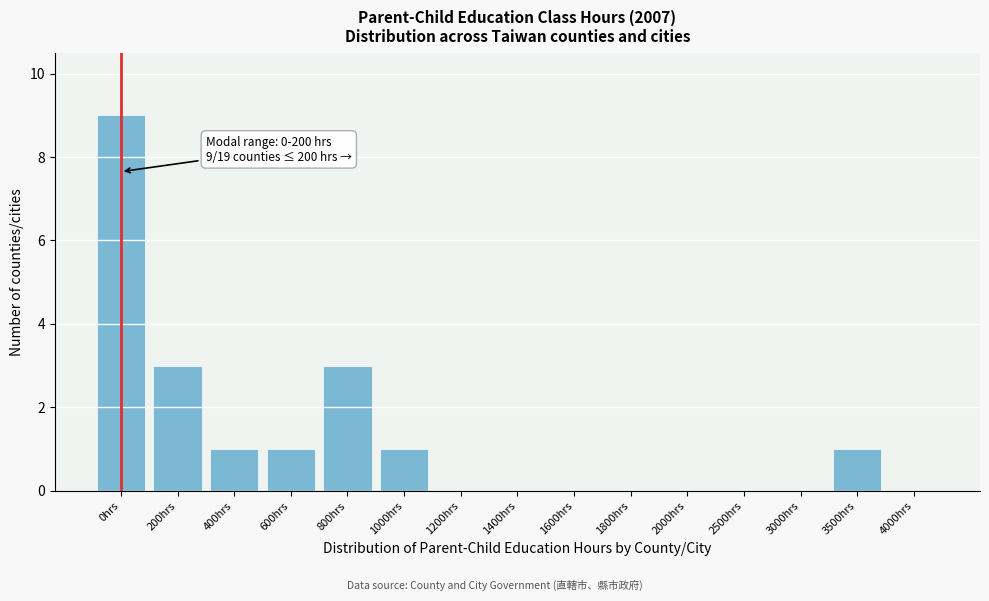

Reading right to left, extract all data points from this chart.

4000hrs=0	3500hrs=1	3000hrs=0	2500hrs=0	2000hrs=0	1800hrs=0	1600hrs=0	1400hrs=0	1200hrs=0	1000hrs=1	800hrs=3	600hrs=1	400hrs=1	200hrs=3	0hrs=9